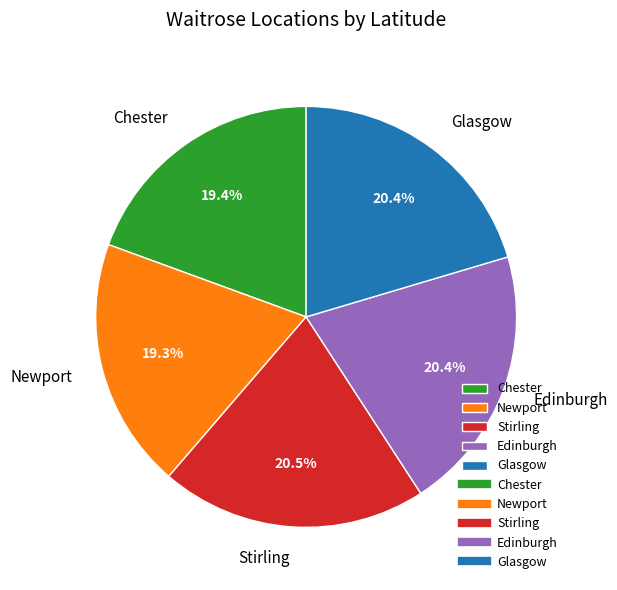

Does Stirling account for over 50% of the chart?

No